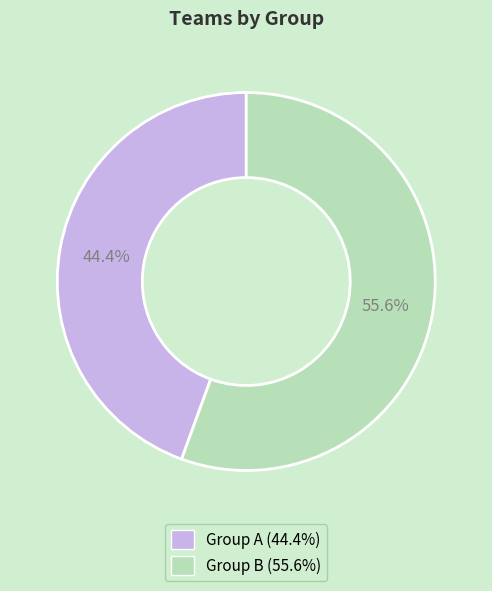

How much of the chart is everything except Group B?

44.4%